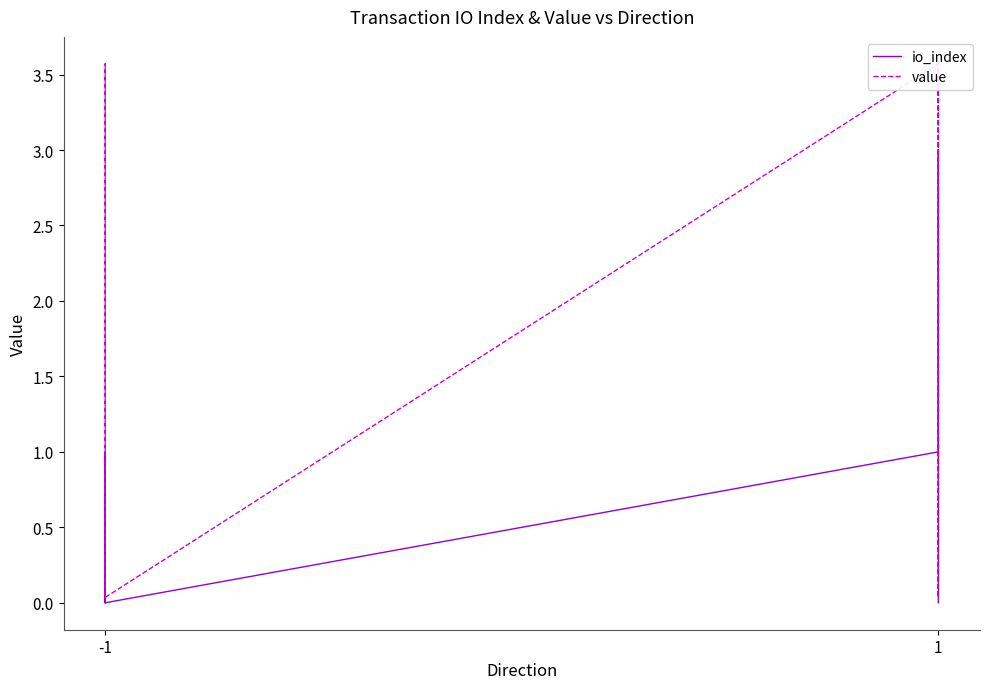

How many distinct data groups are displayed?

2